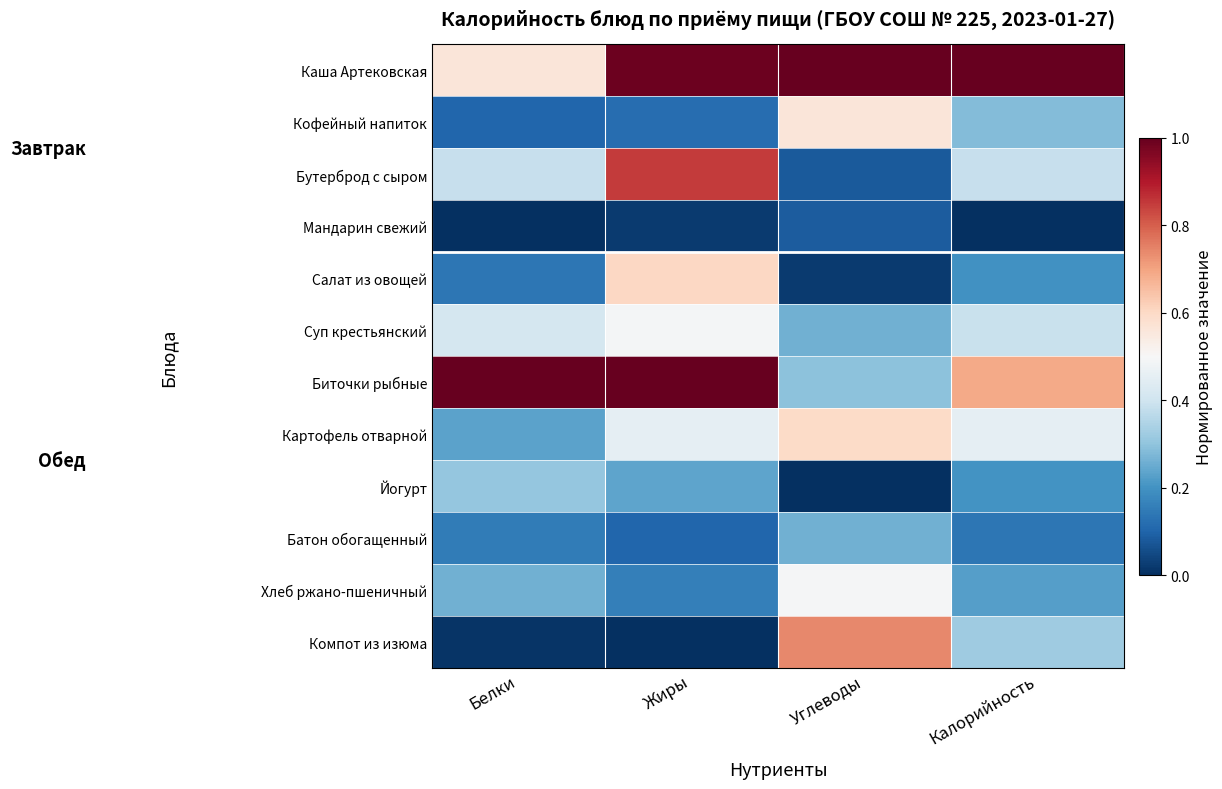

What is the total value across all series at Жиры?

5.0